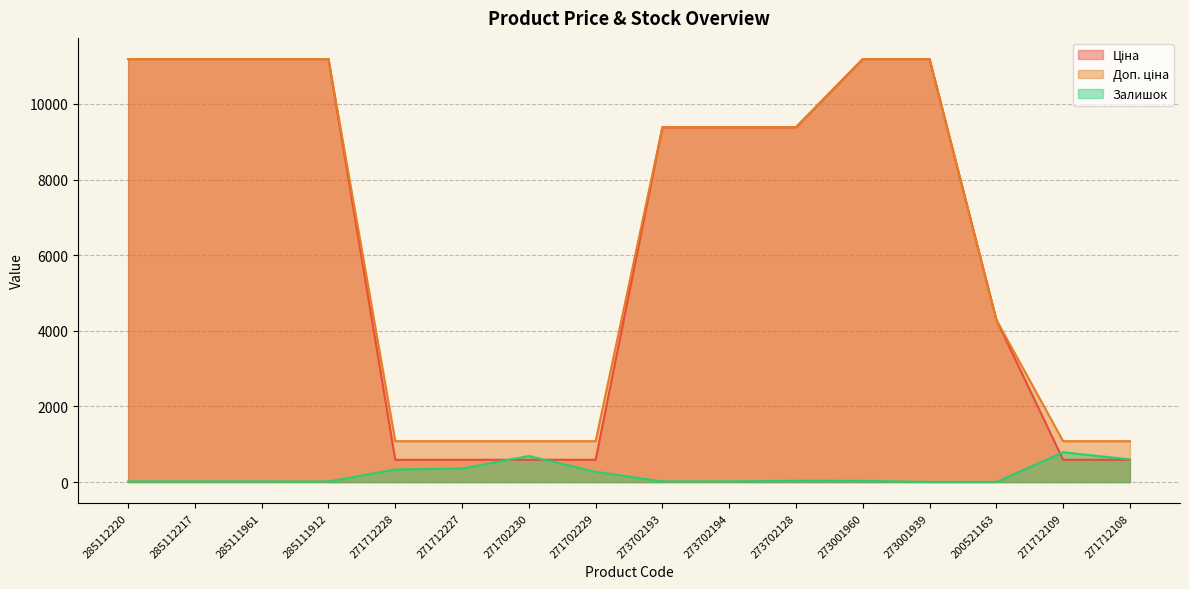

How many lines are shown in the chart?

3